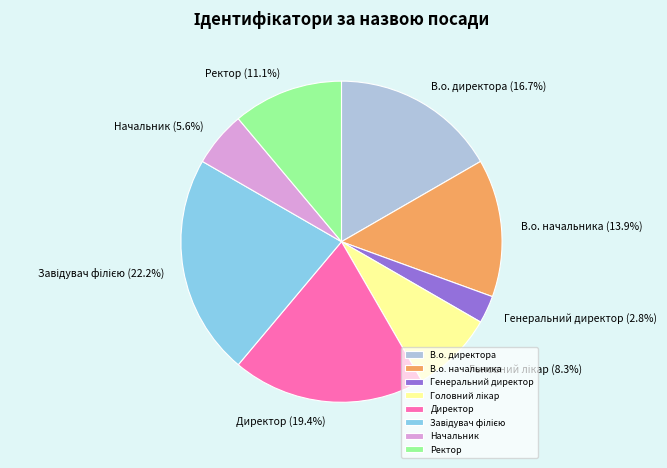

True or false: Генеральний директор accounts for 3% of the total.

True